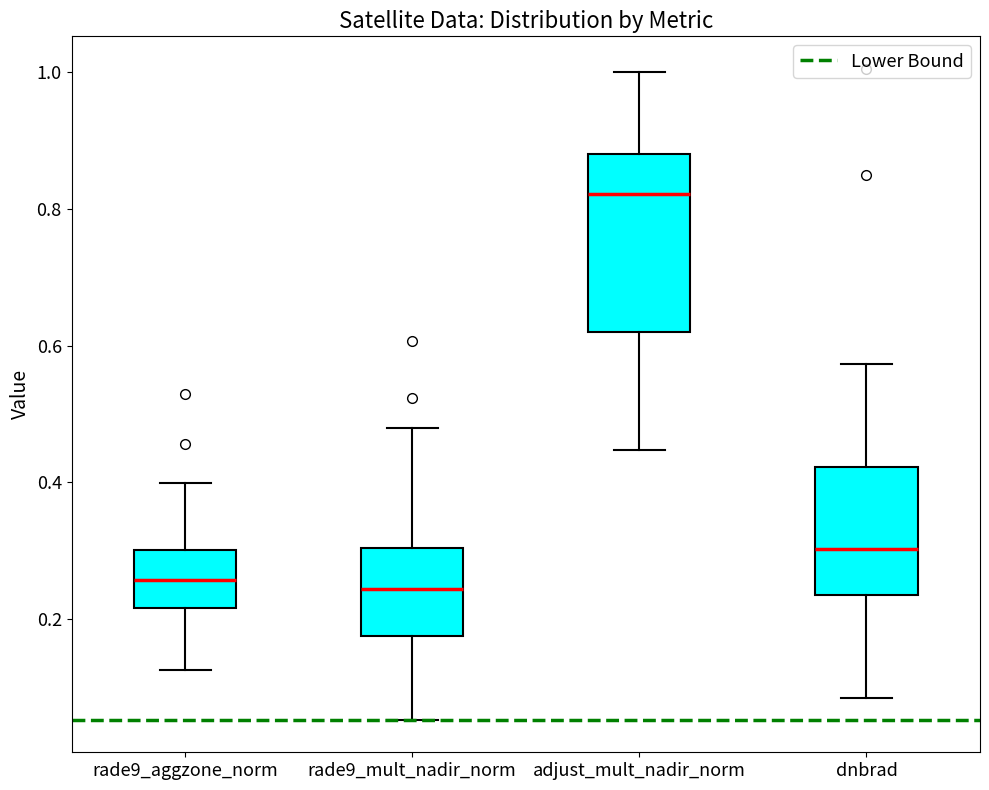

Reading left to right, read every box against the y-axis: the position of its median line, the range the box covers, and the ends of its whiskers. The values are not printed on the chart, so give them approximately, as read against the axis.

rade9_aggzone_norm: median 0.26, box 0.22 to 0.30, whiskers 0.12 to 0.40
rade9_mult_nadir_norm: median 0.24, box 0.18 to 0.30, whiskers 0.06 to 0.48
adjust_mult_nadir_norm: median 0.82, box 0.62 to 0.88, whiskers 0.44 to 1.00
dnbrad: median 0.30, box 0.24 to 0.42, whiskers 0.08 to 0.58